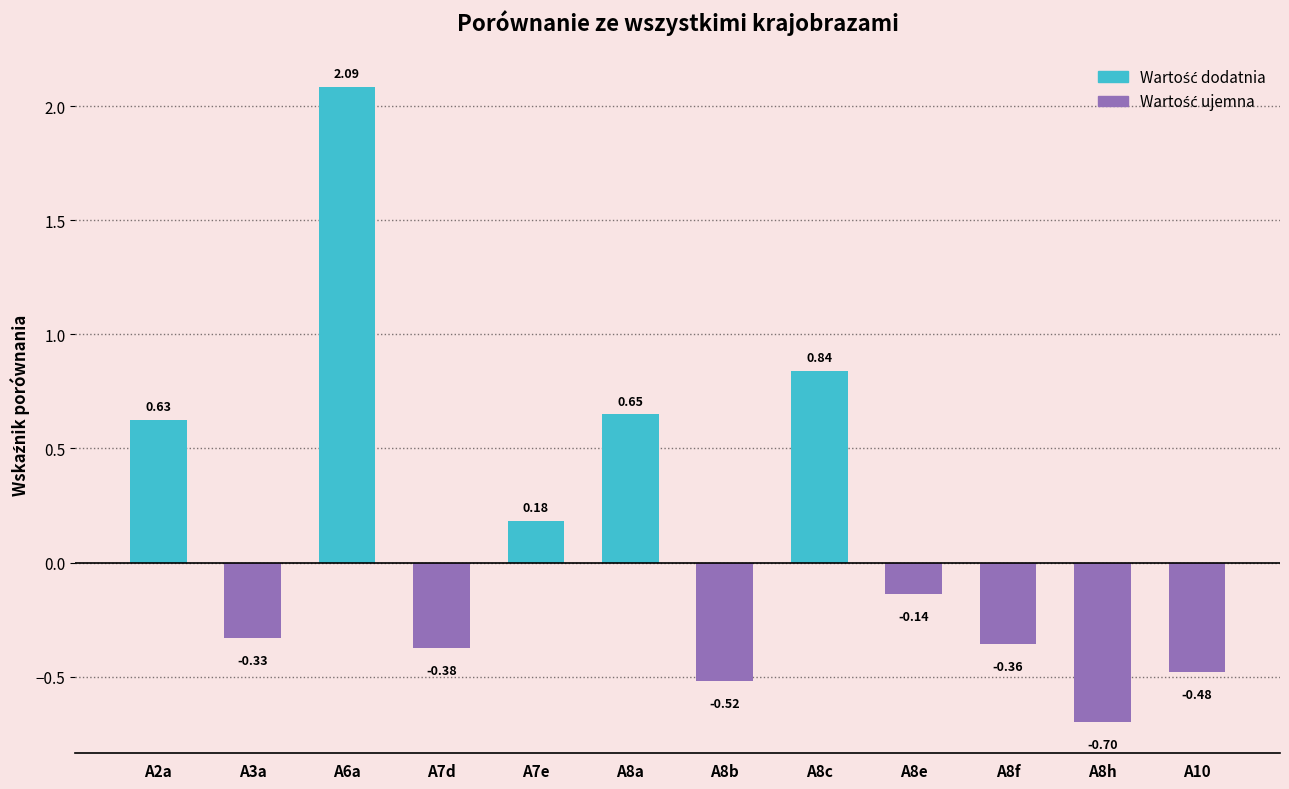

How many values are below 0?

7